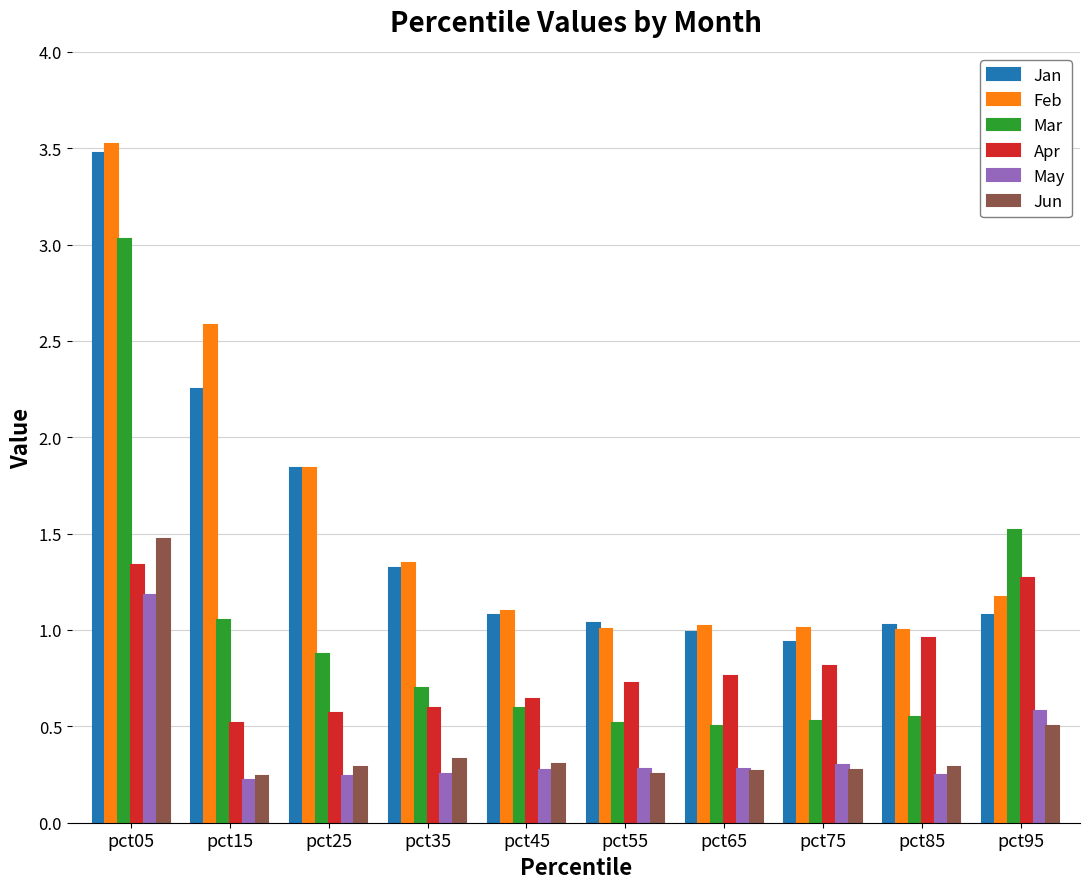

Count the number of data series in this chart.

6